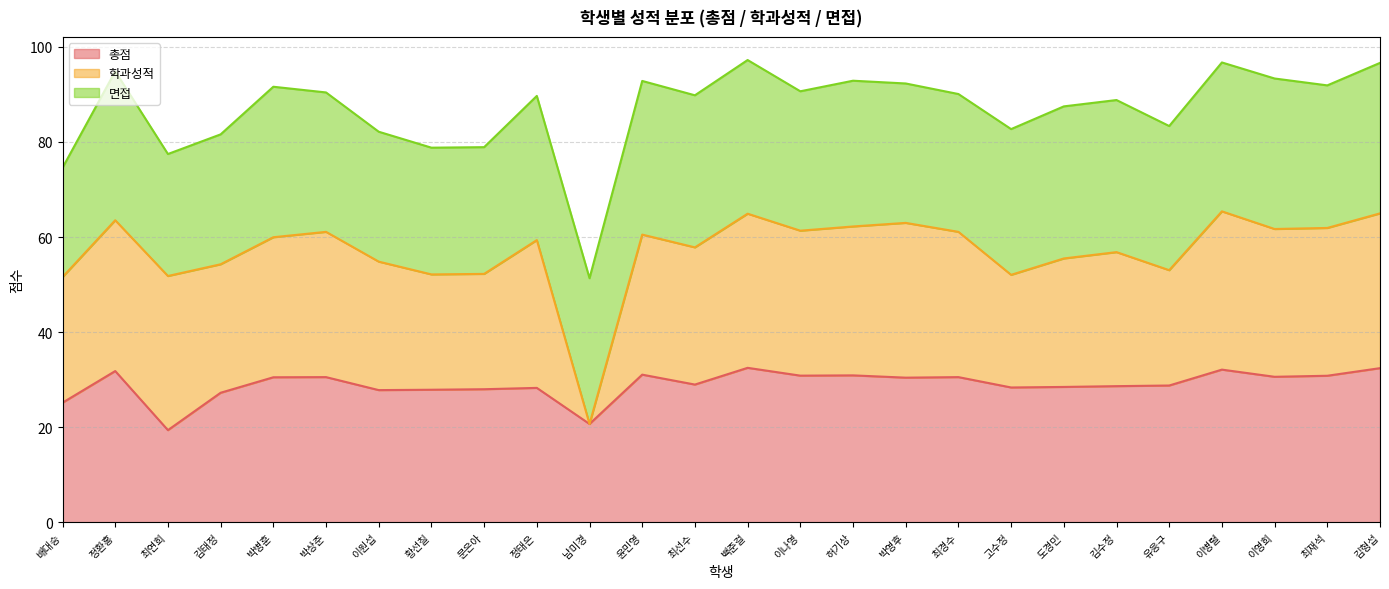

What is the maximum value shown in the chart?

99.9